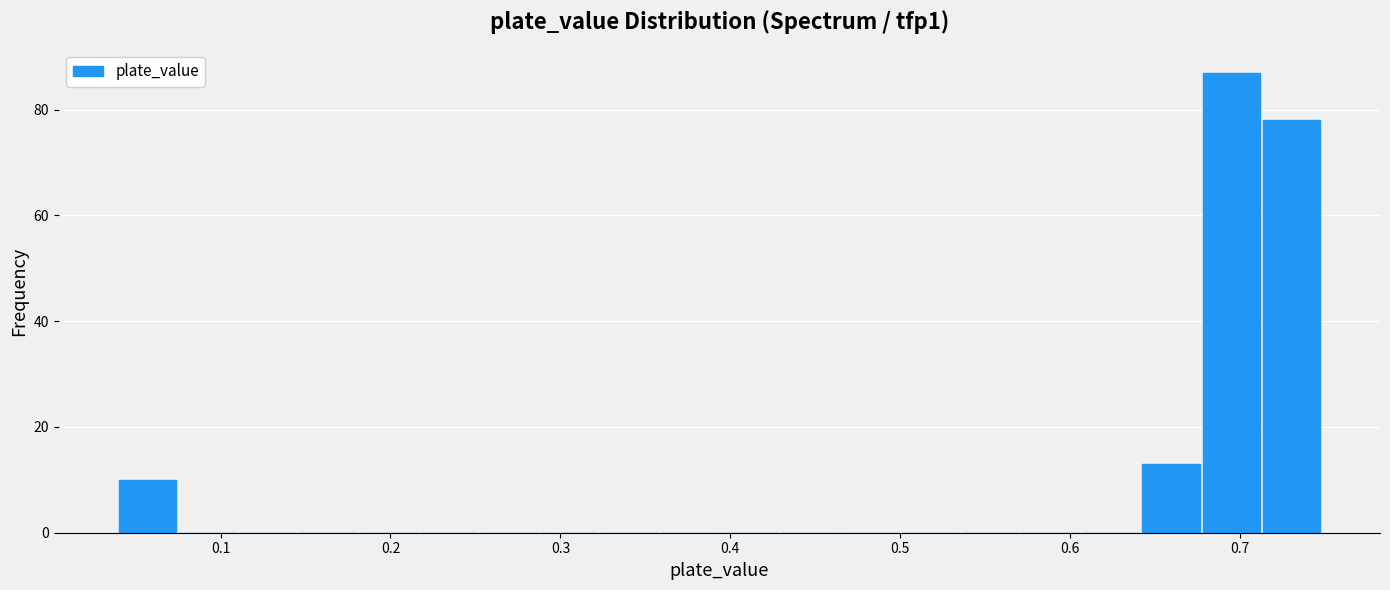

Around what value on the x-axis is the tallest bar? Give the approximate position of its centre, as read against the axis.

0.69